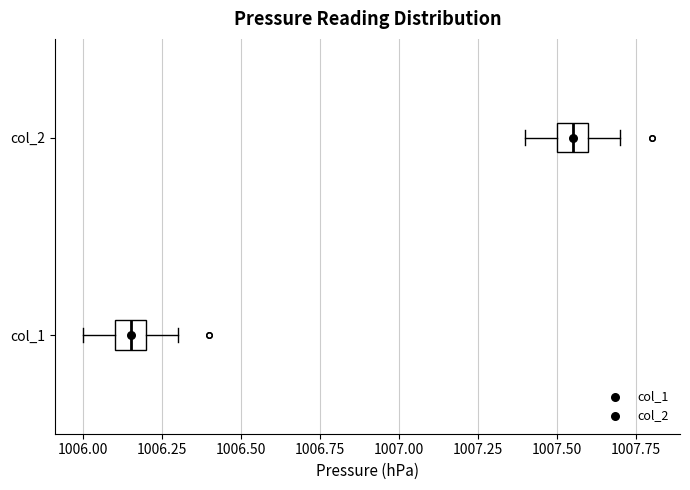

Reading bottom to top, transcribe this box plot: for each box, give where its median line is, the range the box spans, and where its two whiskers end, as read against the x-axis. The values are not printed on the chart, so give them approximately, as read against the axis.

col_1: median 1006.15, box 1006.10 to 1006.20, whiskers 1006.00 to 1006.30
col_2: median 1007.55, box 1007.50 to 1007.60, whiskers 1007.40 to 1007.70